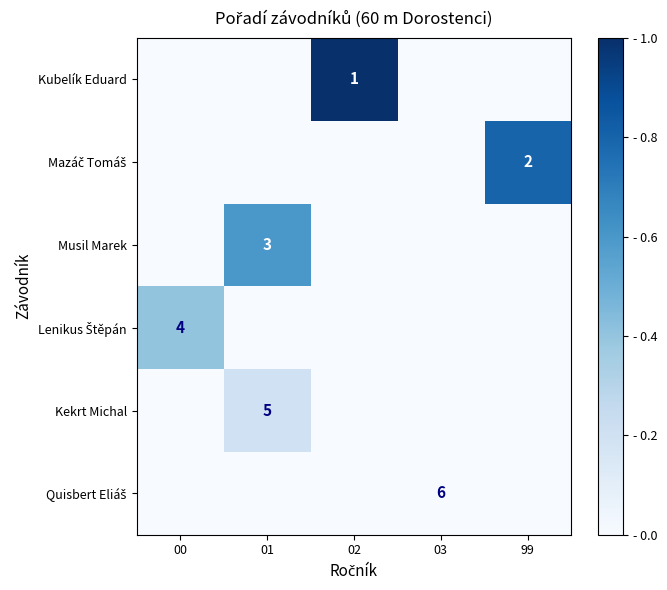

The value of Kekrt Michal at 01 is 3. True or false?

False